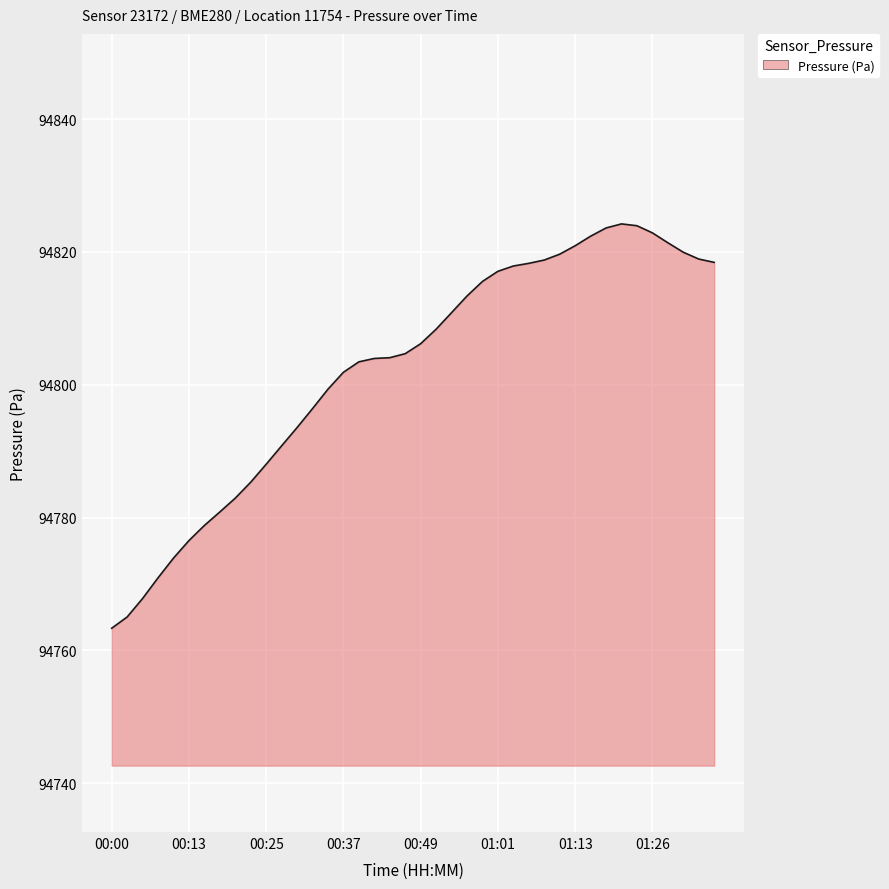

What is the difference between the maximum and minimum values?

60.9